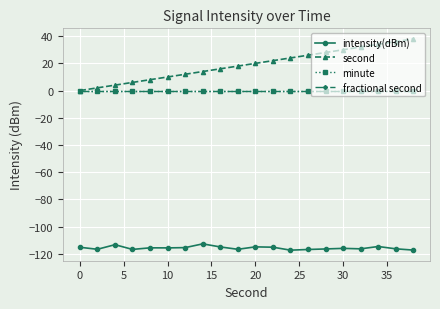

True or false: fractional second has more than 2 points higher than both neighbors.

False